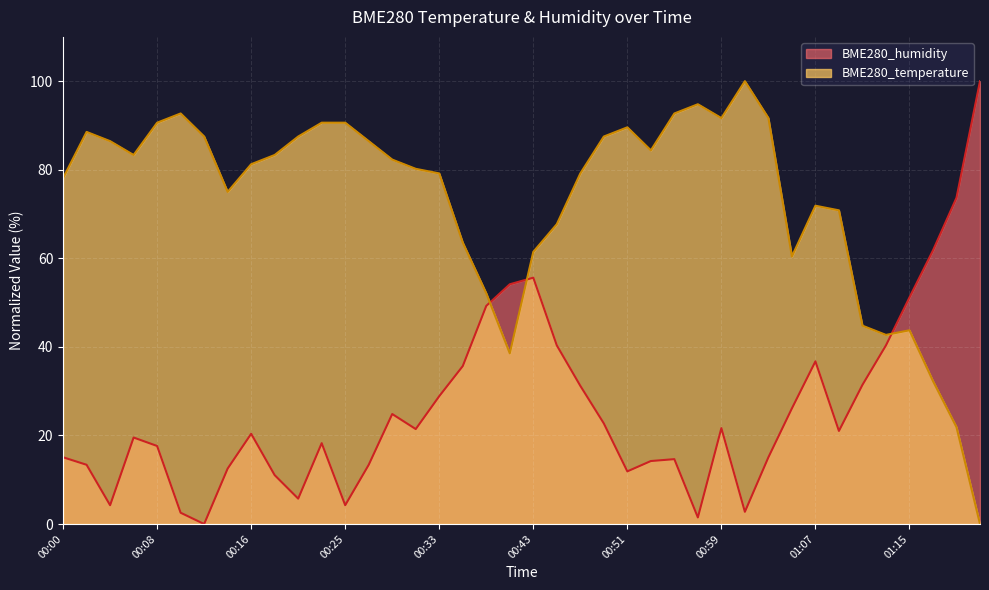

What is the highest value of the BME280_humidity series?

100.0